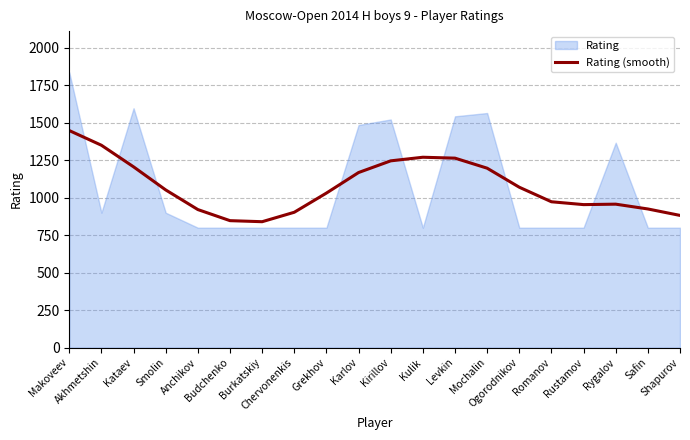

What is the value of the 6th point from the left?

847